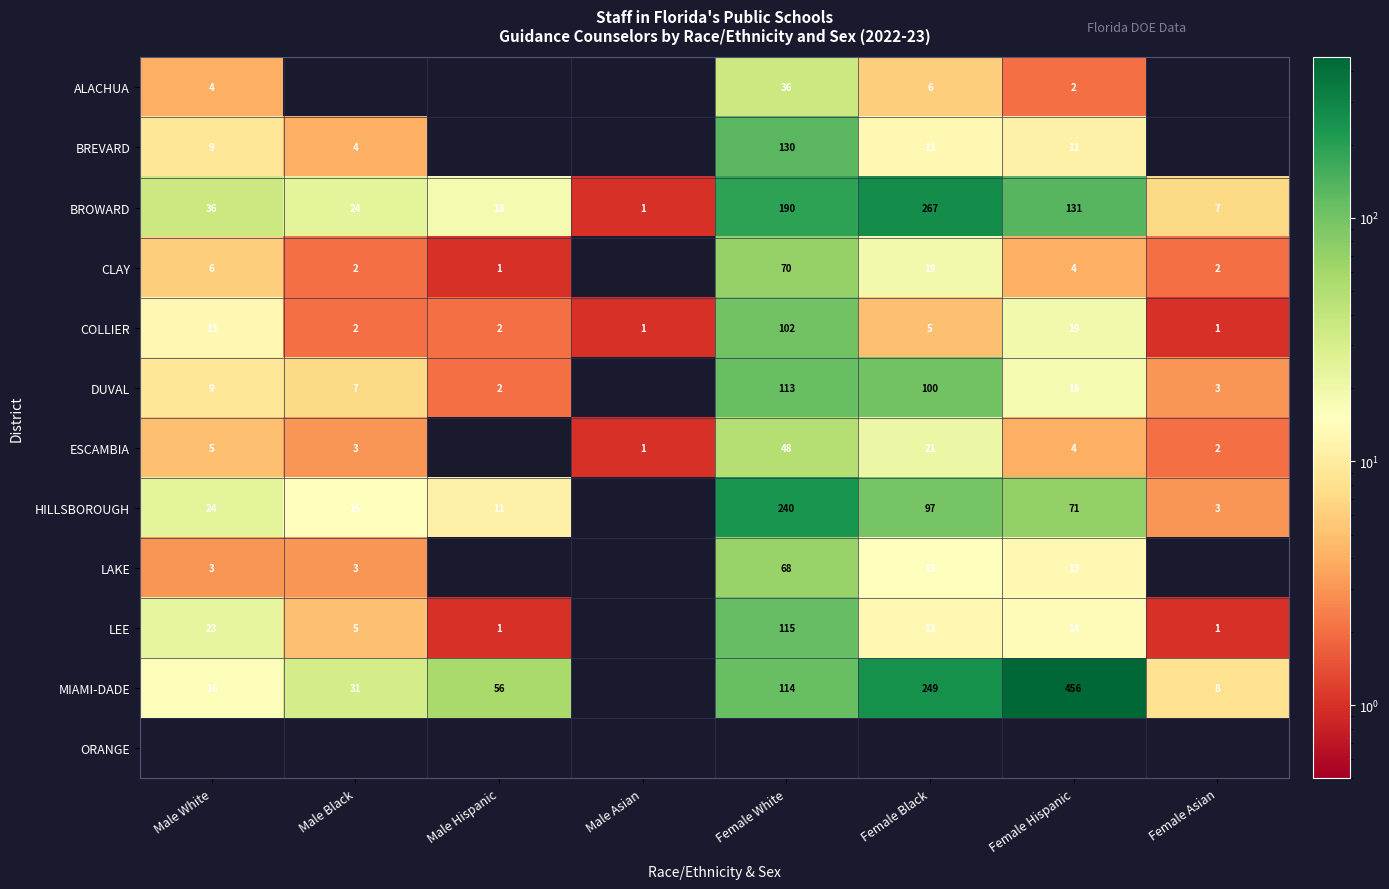

The MIAMI-DADE series shows 14 at Female Asian. True or false?

False